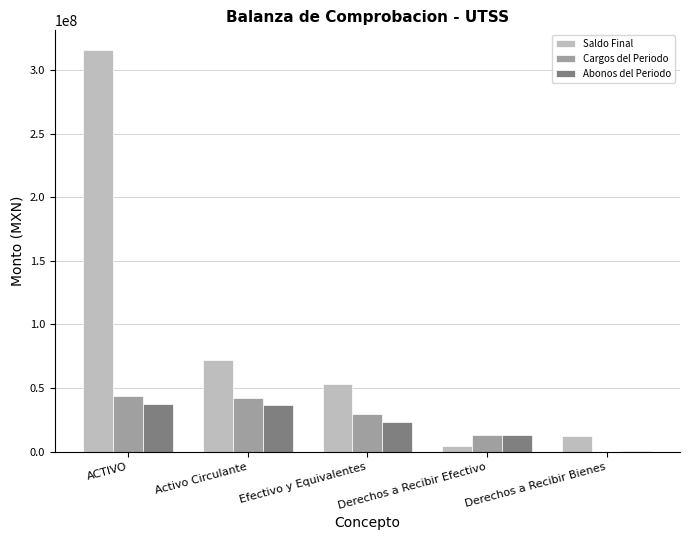

The Abonos del Periodo series shows 12733516.6 at Derechos a Recibir Efectivo. True or false?

True